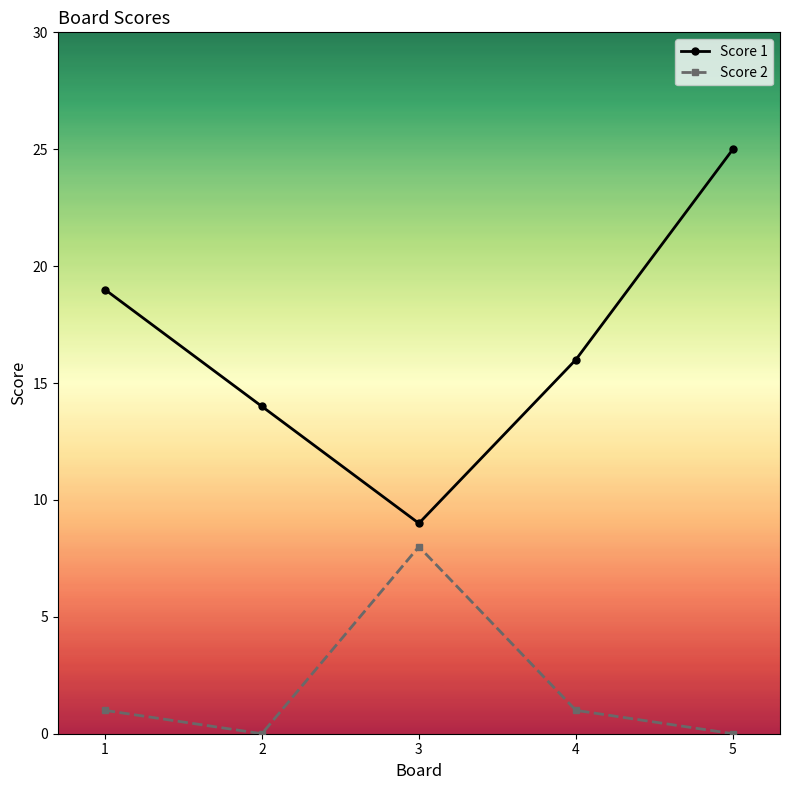

At which category does Score 2 reach its first local valley?

2